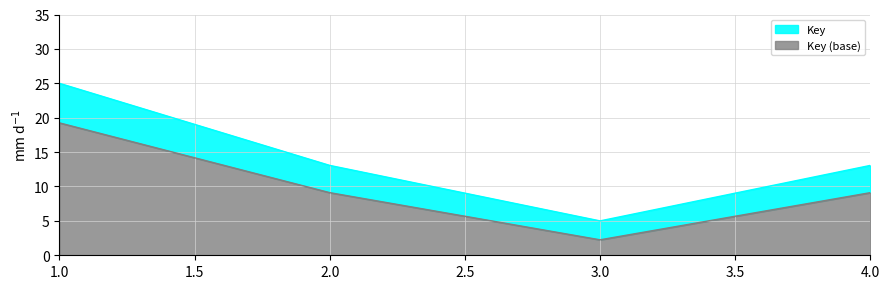

At which category does the data reach its first local valley?

3